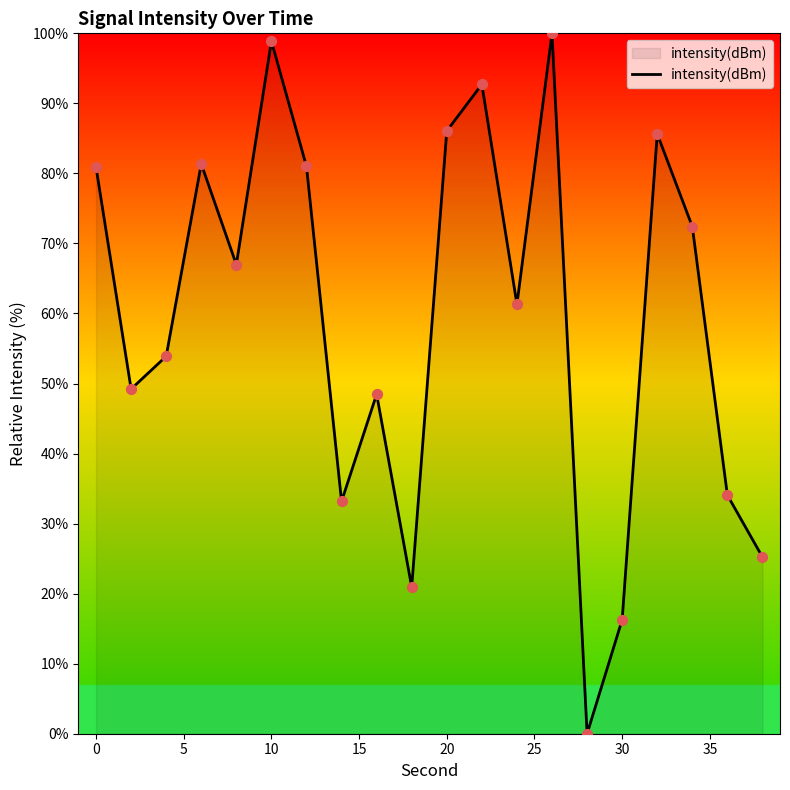

What is the difference between the maximum and minimum values?

100.0